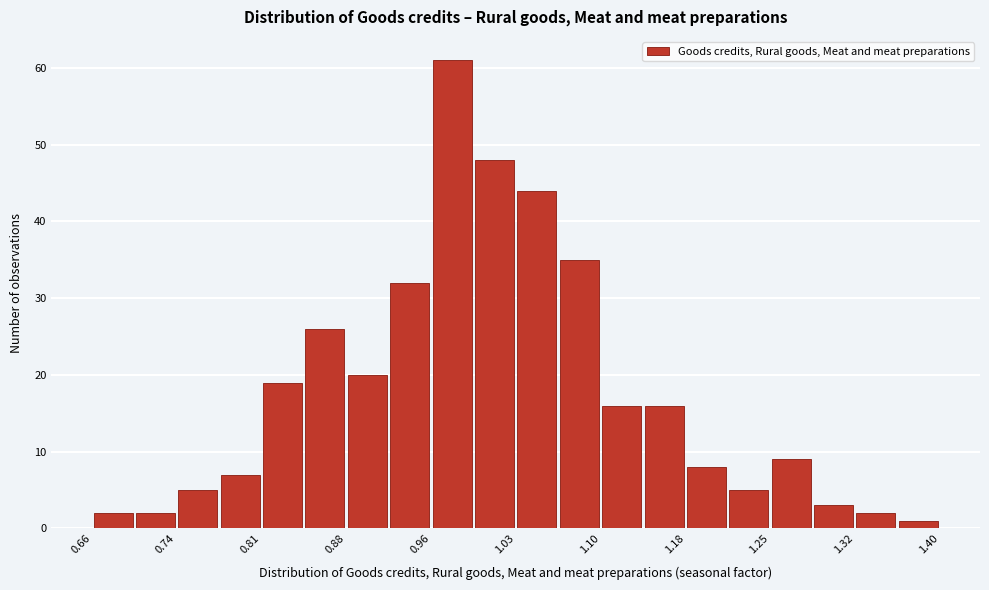

Around what value on the x-axis is the tallest bar? Give the approximate position of its centre, as read against the axis.

0.98